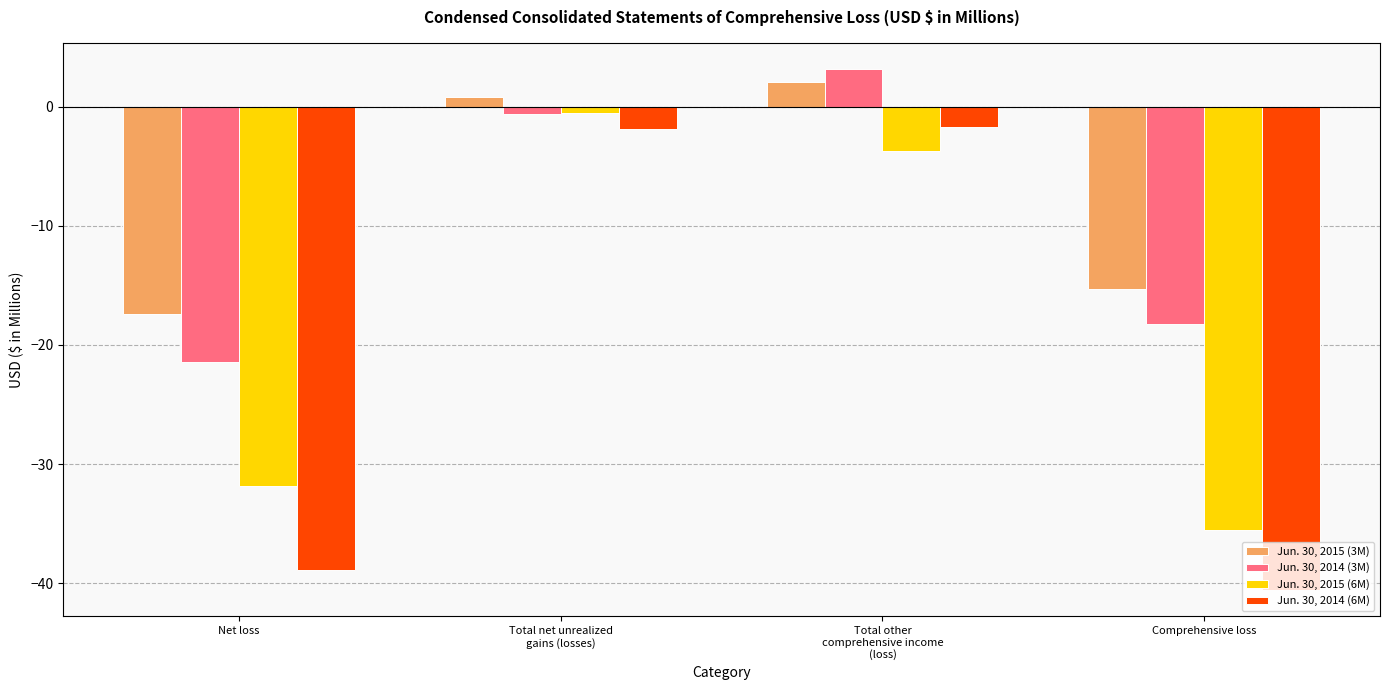

Which series has the largest total across all categories?

Jun. 30, 2015 (3M)